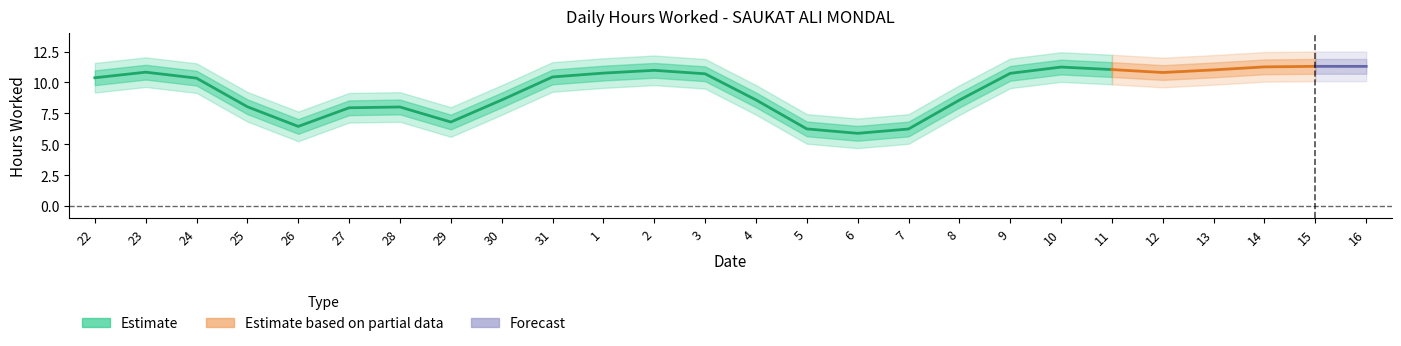

The value at 28 is 15.4. True or false?

False